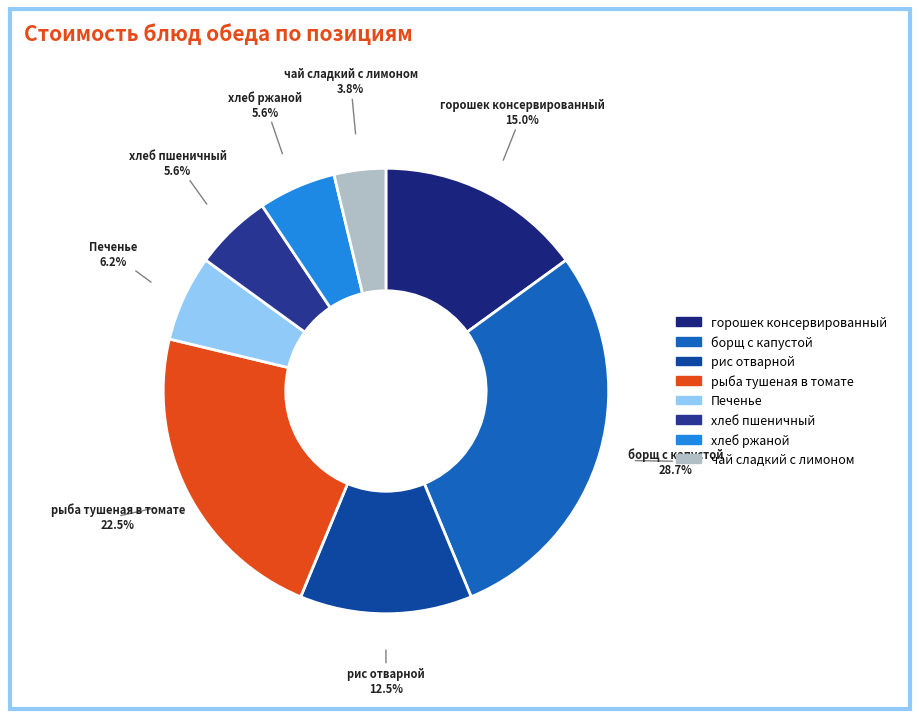

Is it true that хлеб пшеничный is 6% of the pie?

True